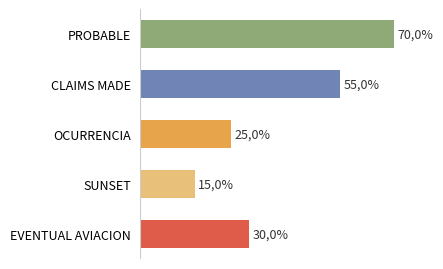

What is the sum of all values?

1.9